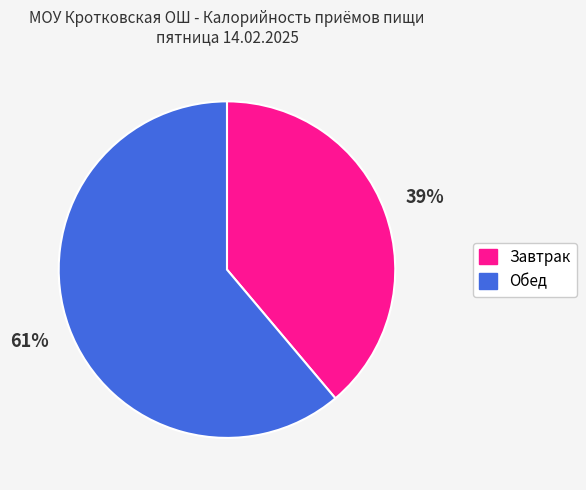

Do Обед and Завтрак together represent more than half of the pie?

Yes